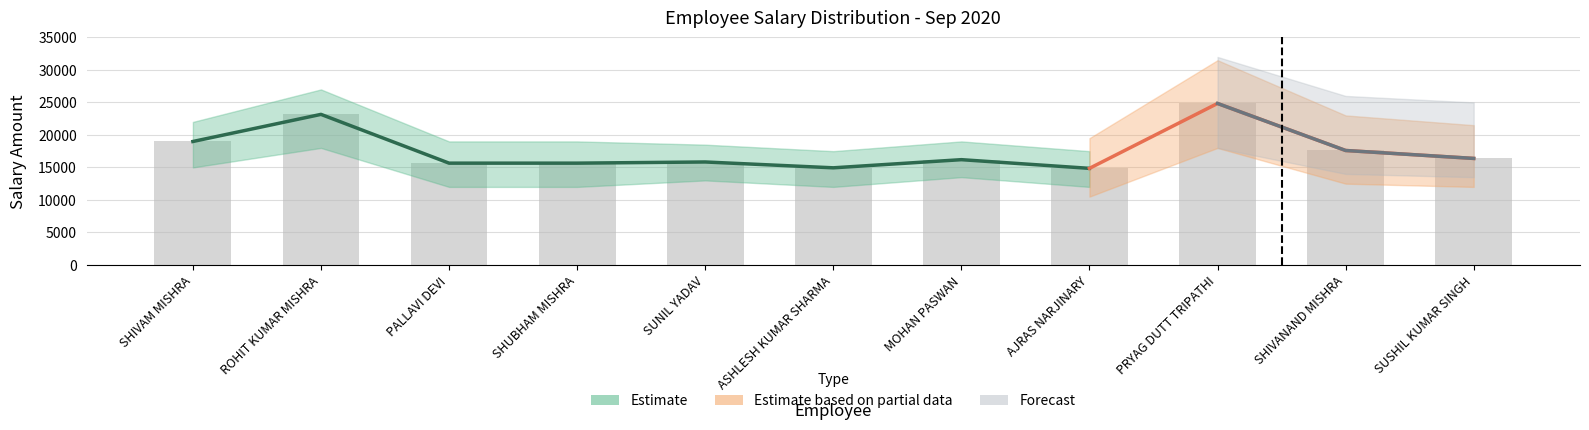

What is the difference between the second highest and second lowest values?

8225